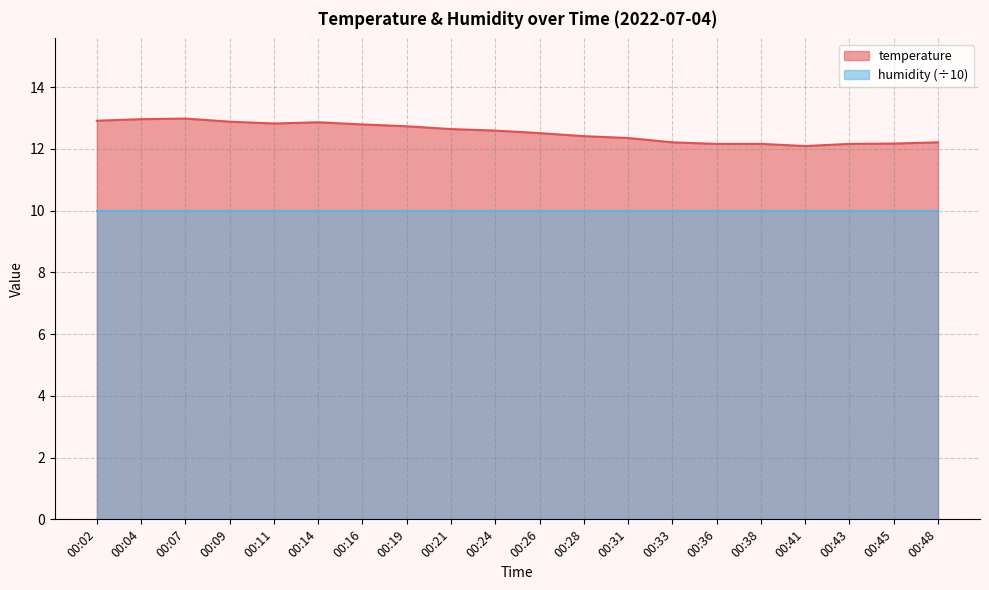

Does the chart have visible grid lines?

Yes